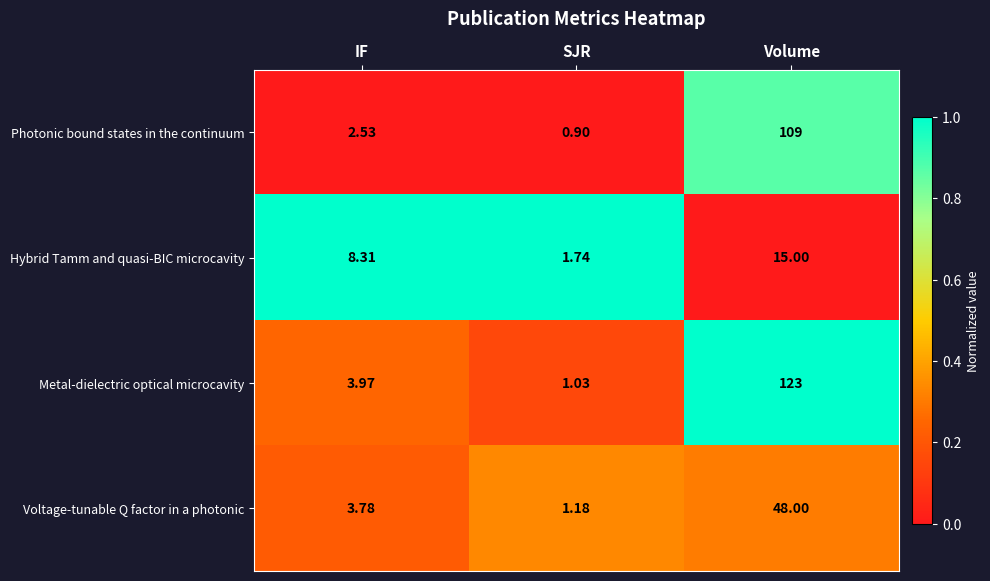

Which series has the largest total across all categories?

Metal-dielectric optical microcavity